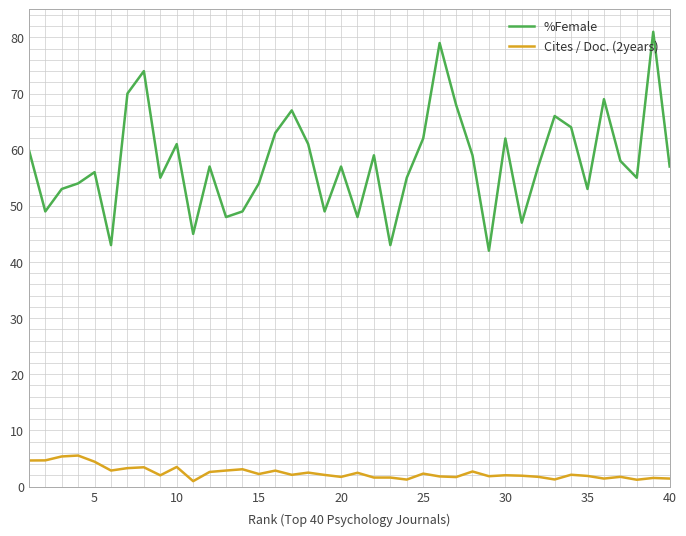

What is the difference between the maximum and minimum values in the %Female series?

39.0